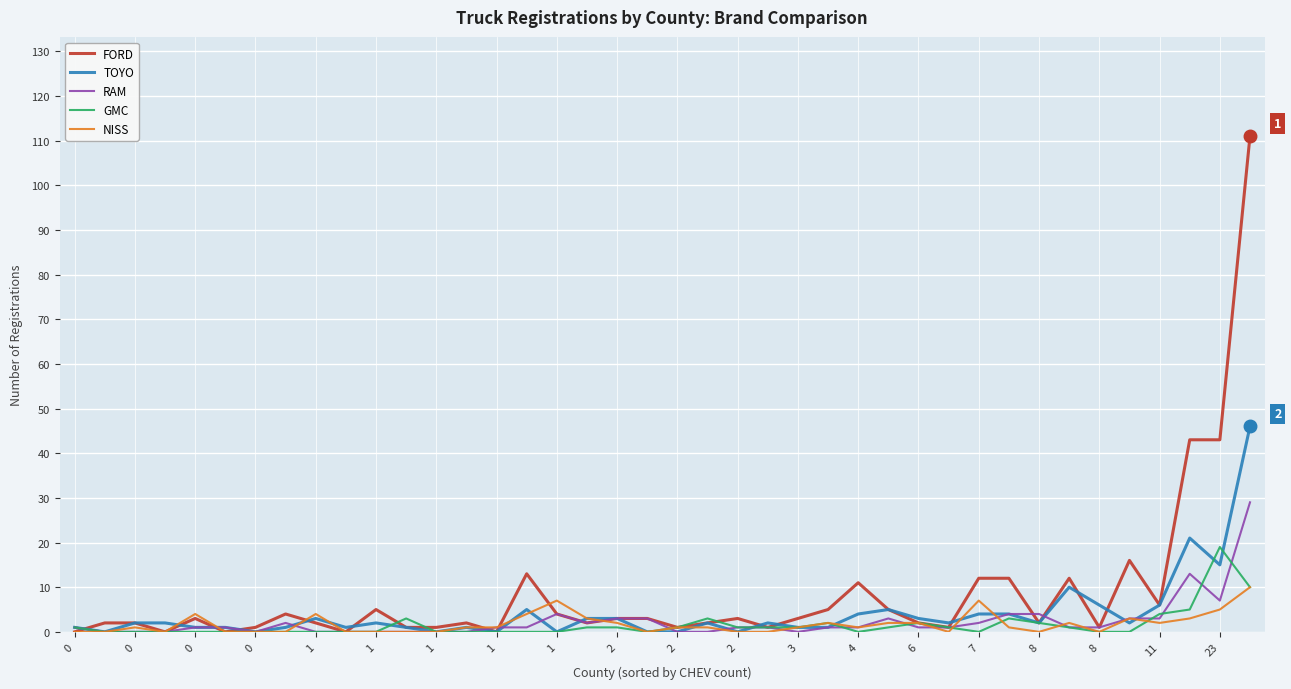

Which series has the widest spread of values?

FORD